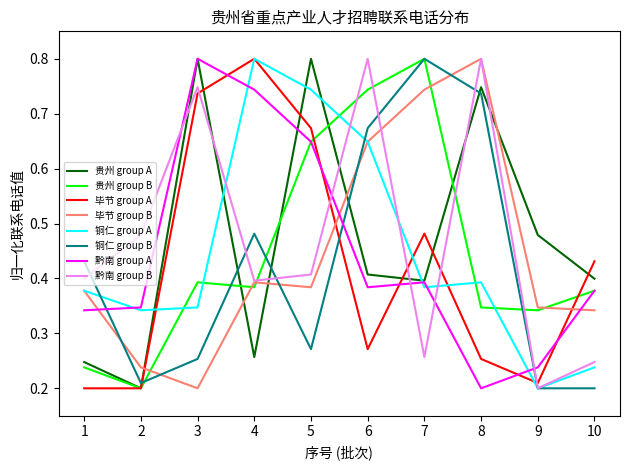

Between 8 and 10, which series saw the biggest shift?

黔南 group B